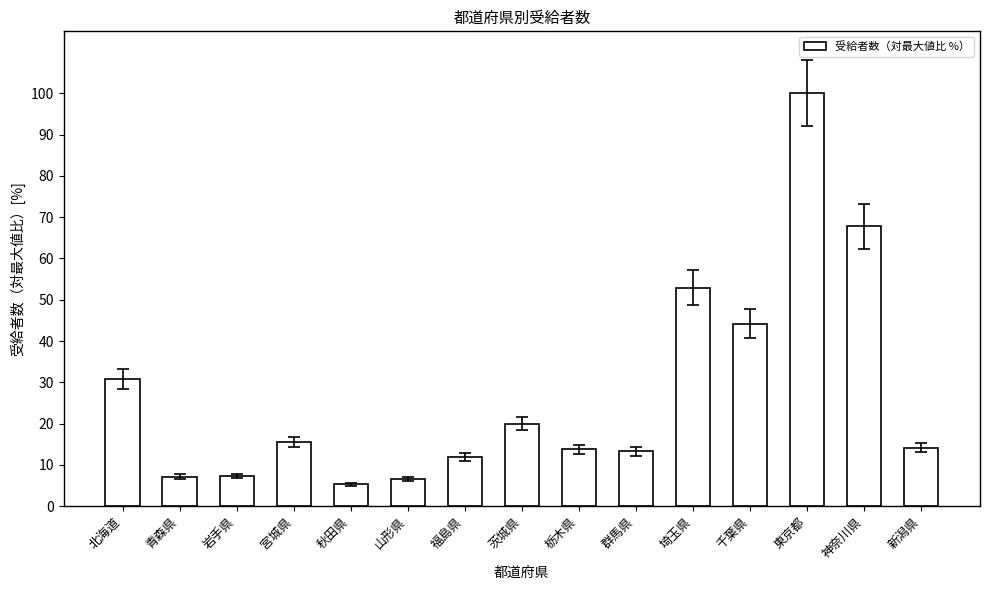

True or false: the data shows 53.0 at 埼玉県.

True